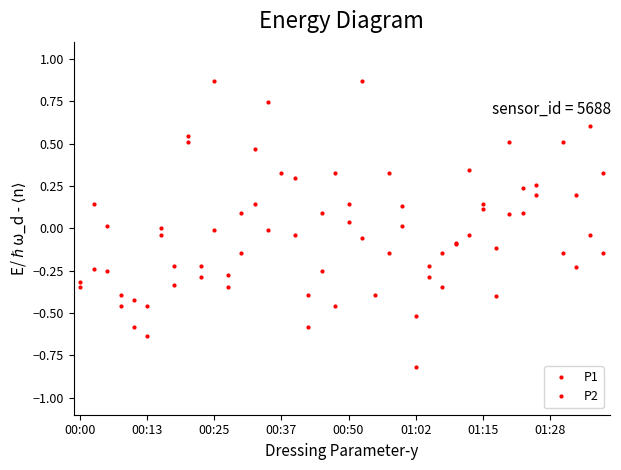

Read the P2 value at 01:15.

0.1